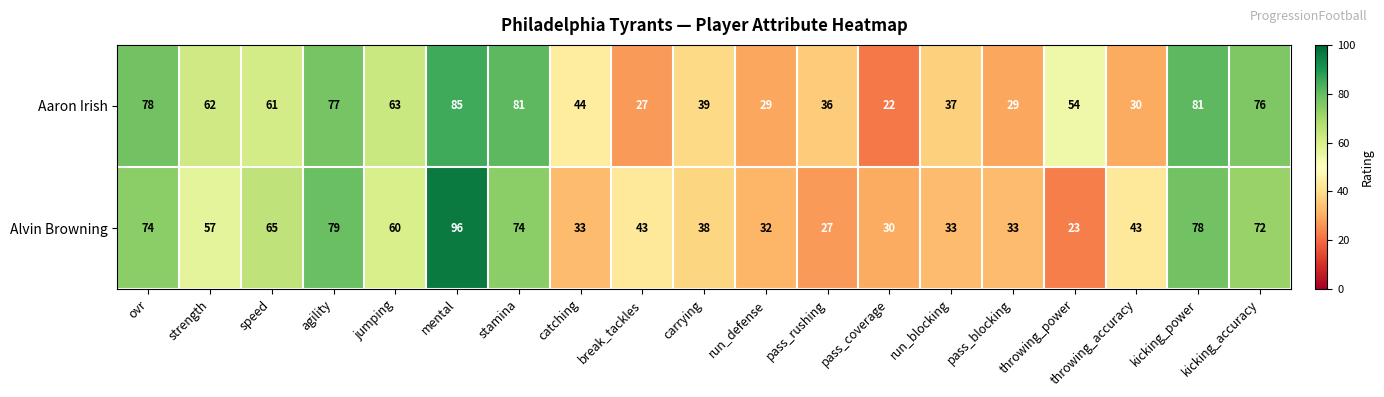

What is the total value across all series at pass_coverage?

52